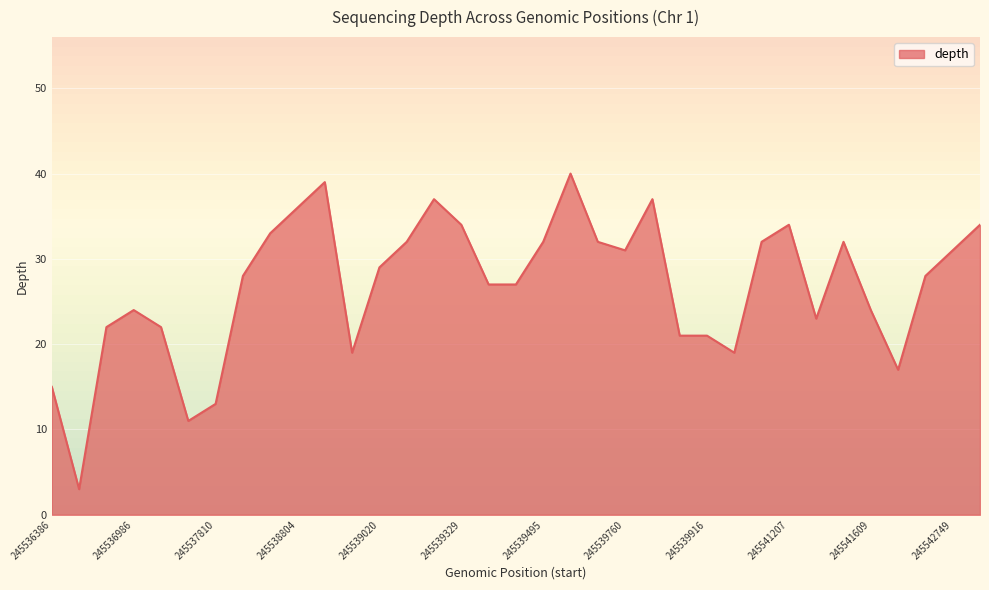

Reading left to right, transcribe all the data shown in this chart.

15	3	22	24	22	11	13	28	33	36	39	19	29	32	37	34	27	27	32	40	32	31	37	21	21	19	32	34	23	32	24	17	28	31	34